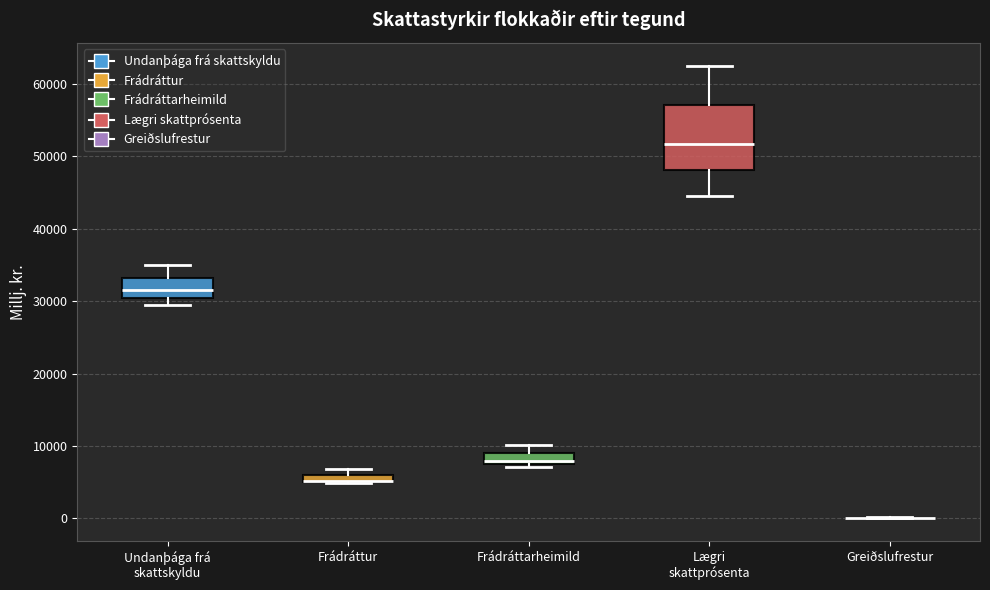

Which box is the tallest, from its lower edge to its upper edge?

Lægri skattprósenta